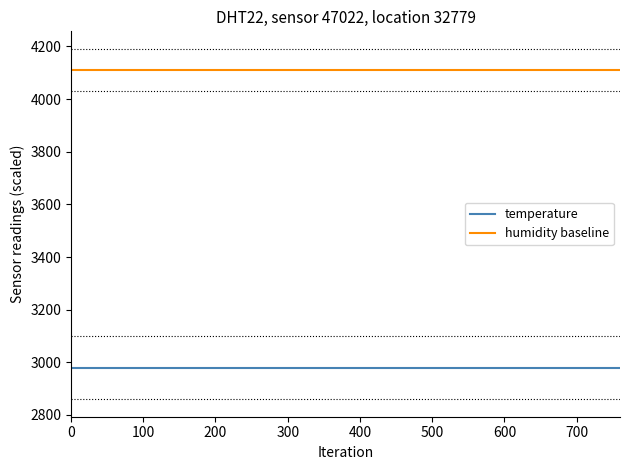

True or false: temperature and humidity baseline cross at least once.

False